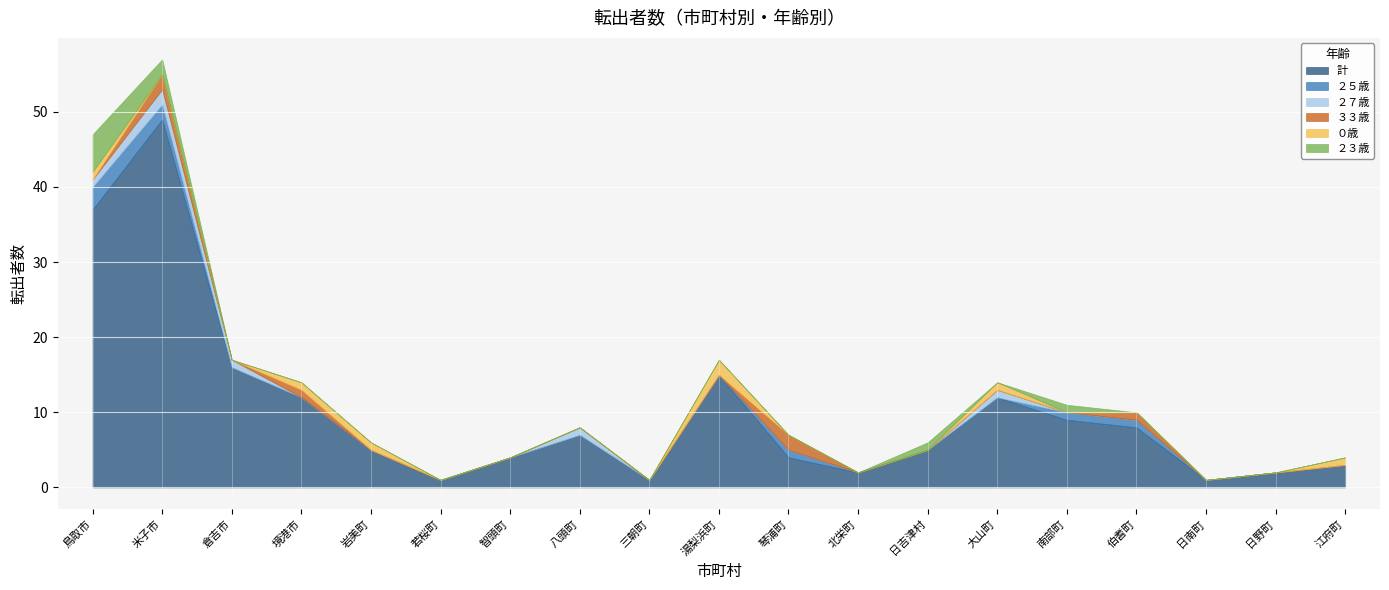

Count the number of categories in the chart.

19